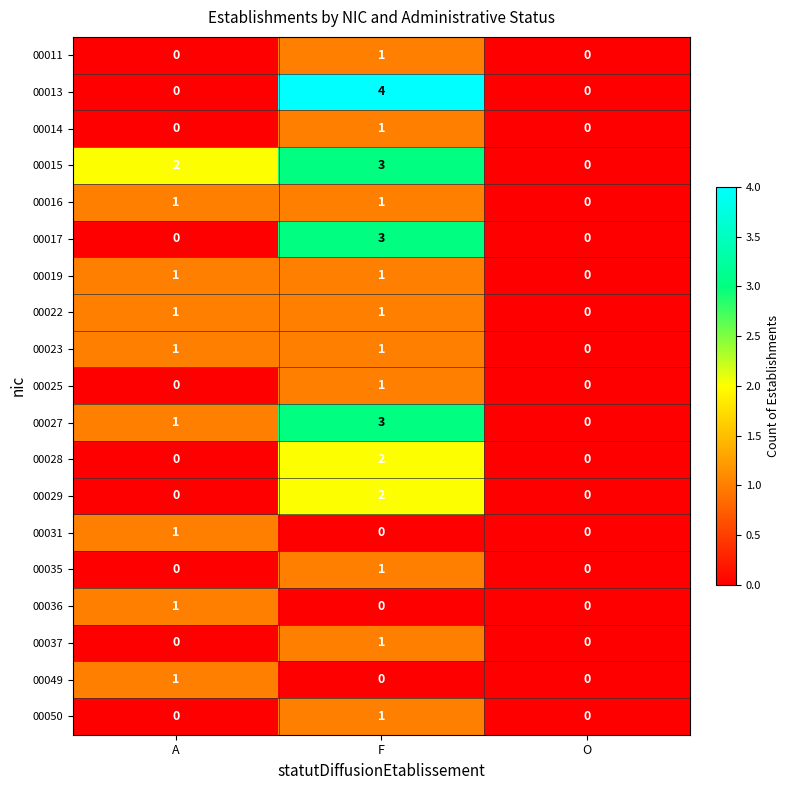

Which series has the largest total across all categories?

00015